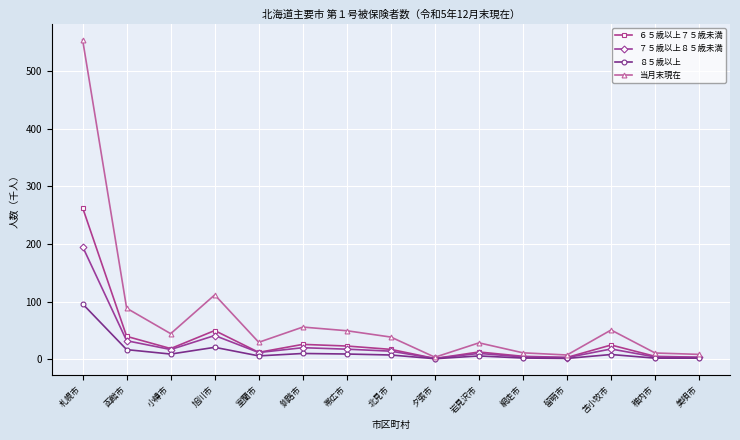

The value of ８５歳以上 at 稚内市 is 1.9. True or false?

True